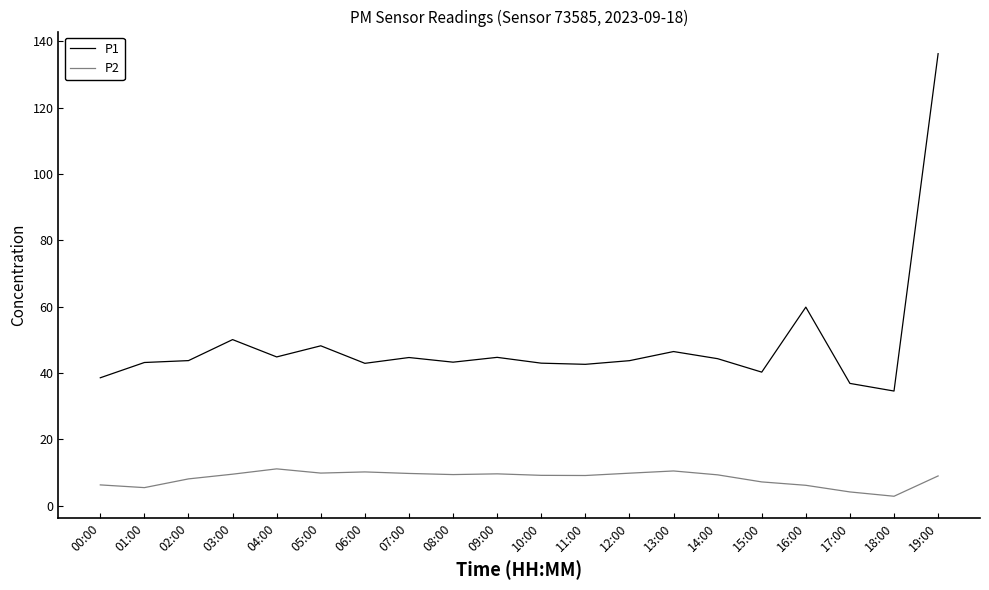

What is the minimum value for P1?

34.6